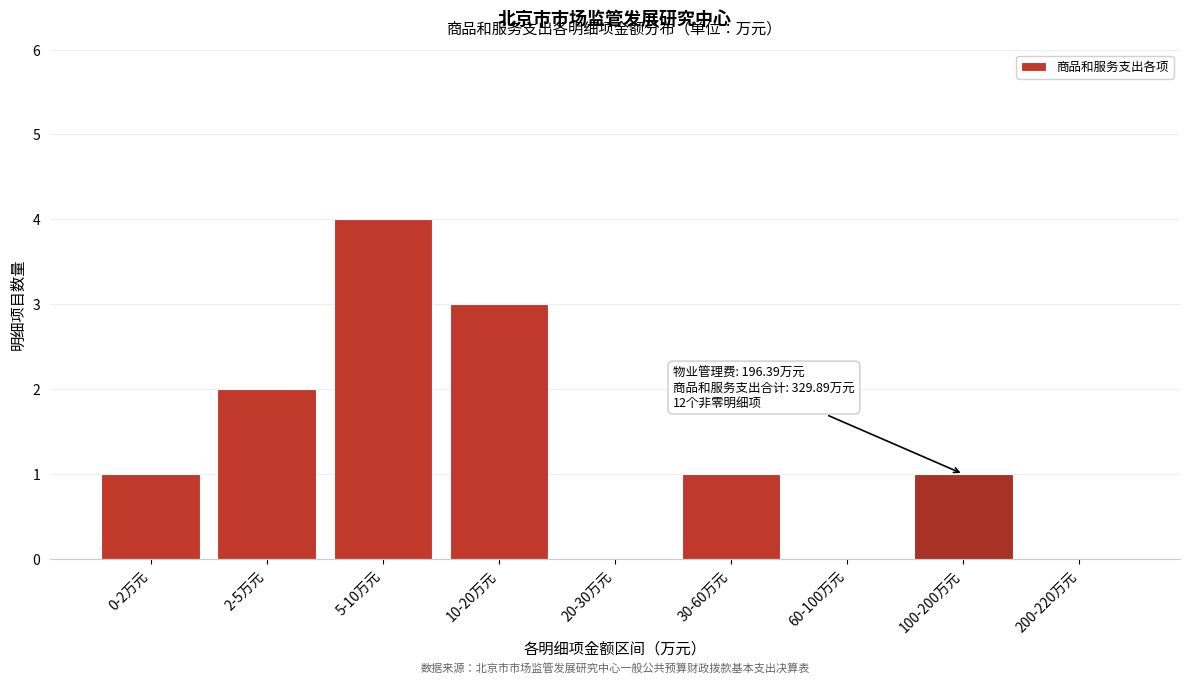

Reading left to right, what are all the values shown in this chart?

0-2万元=1	2-5万元=2	5-10万元=4	10-20万元=3	20-30万元=0	30-60万元=1	60-100万元=0	100-200万元=1	200-220万元=0